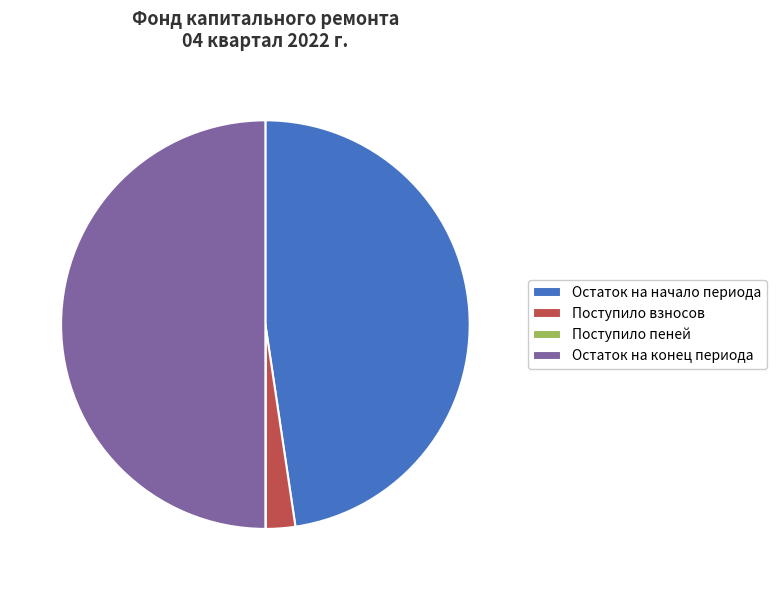

Which slice is the largest?

Остаток на конец периода